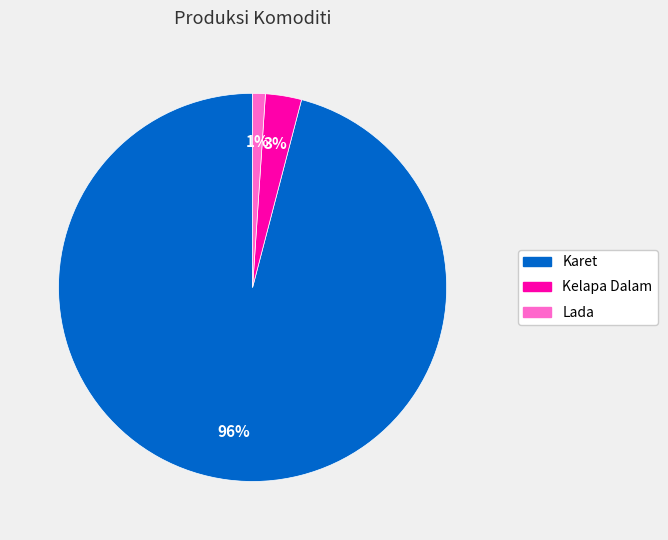

To the nearest percent, what portion does Kelapa Dalam represent?

3%